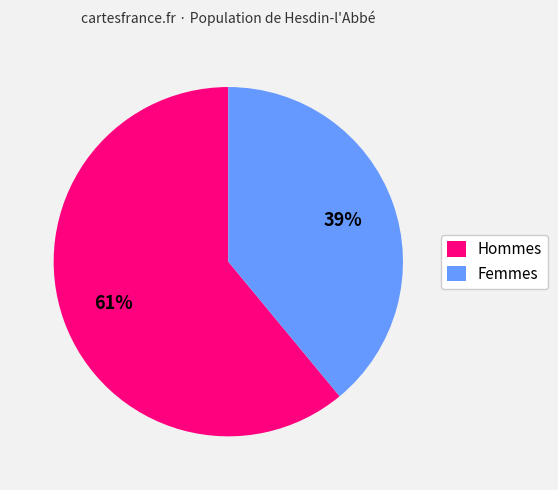

To the nearest percent, what is the average slice percentage?

50%